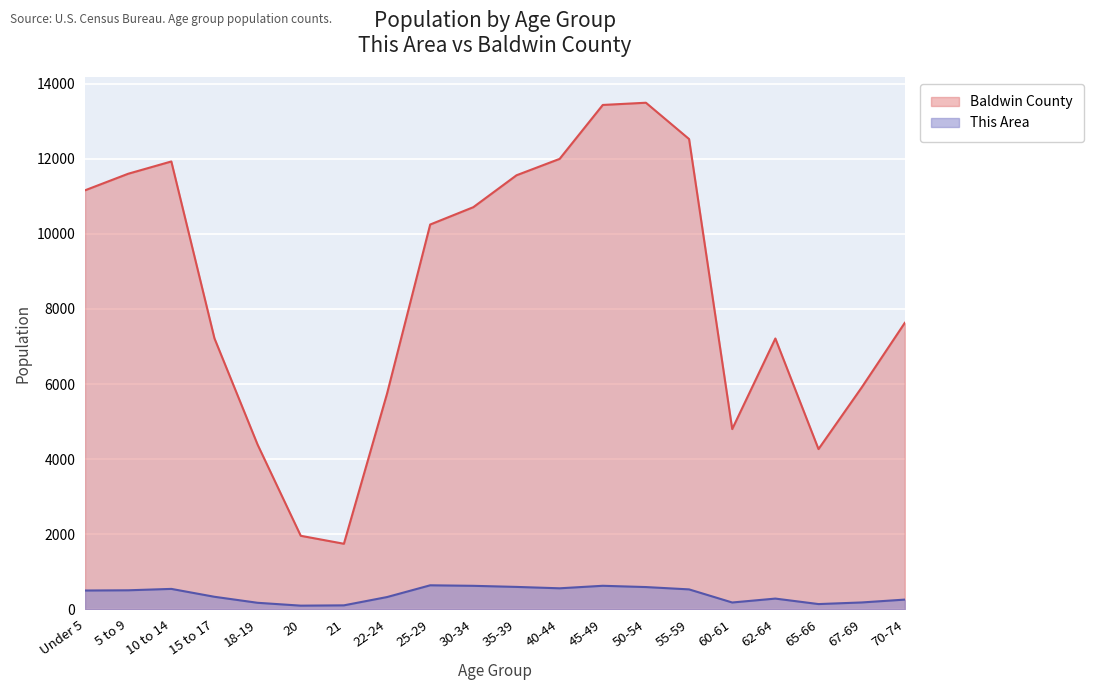

True or false: Baldwin County and This Area intersect in this chart.

False